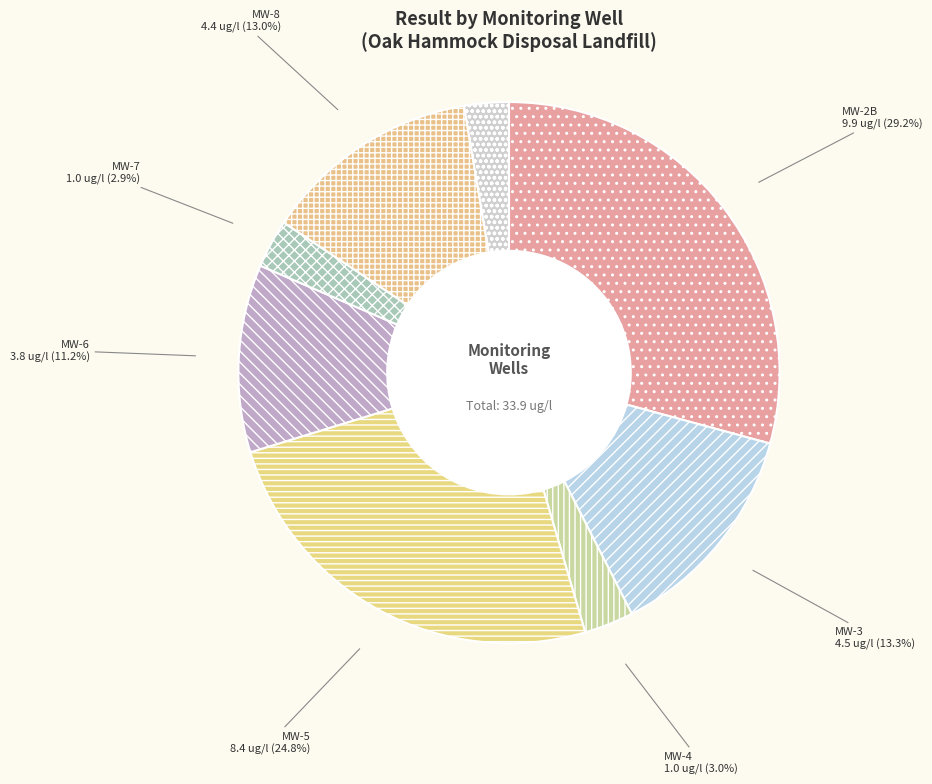

Between MW-8 and MW-7, which is larger?

MW-8